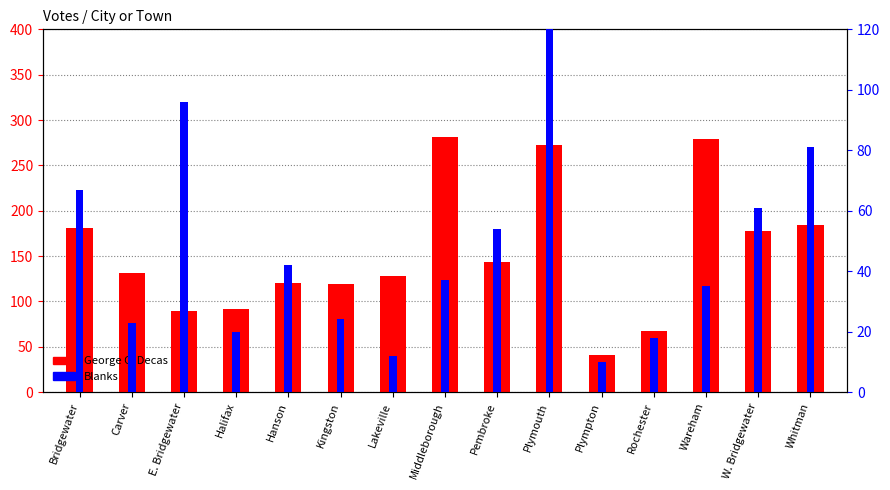

What is the difference between the maximum and minimum values in the George C. Decas series?

240